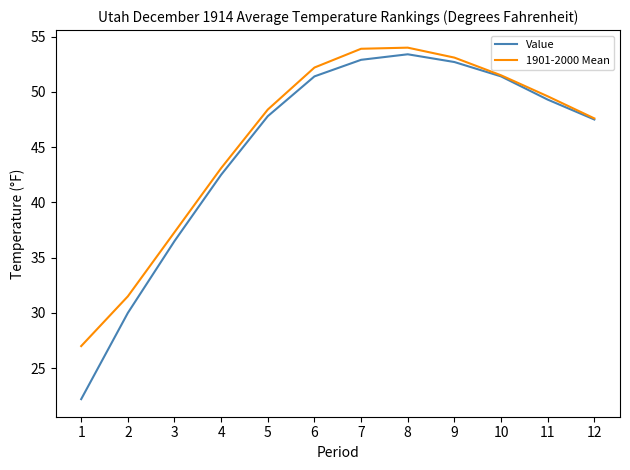

At which label does 1901-2000 Mean reach its minimum?

1